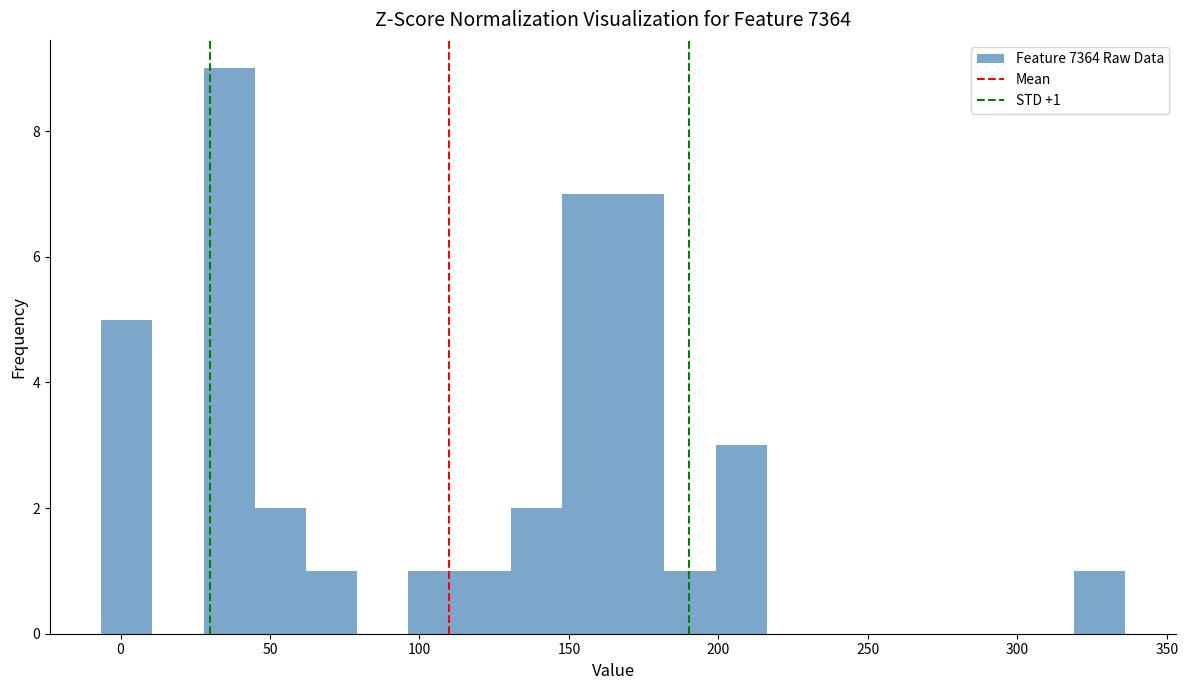

Around what value on the x-axis is the tallest bar? Give the approximate position of its centre, as read against the axis.

35